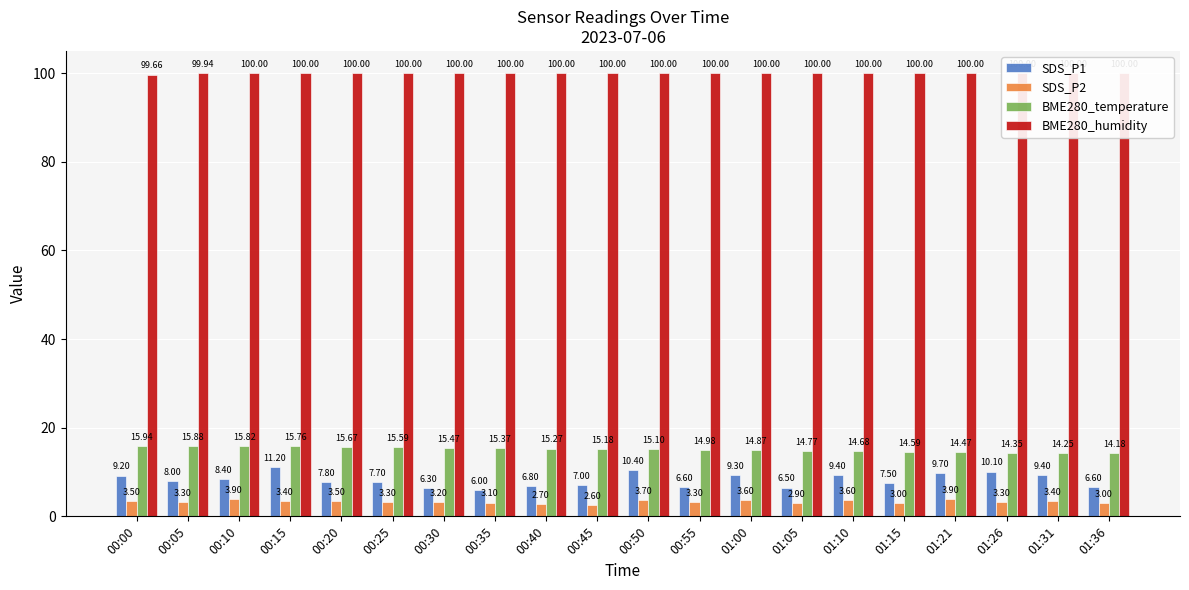

True or false: SDS_P1 has a value of 6.5 at 01:05.

True